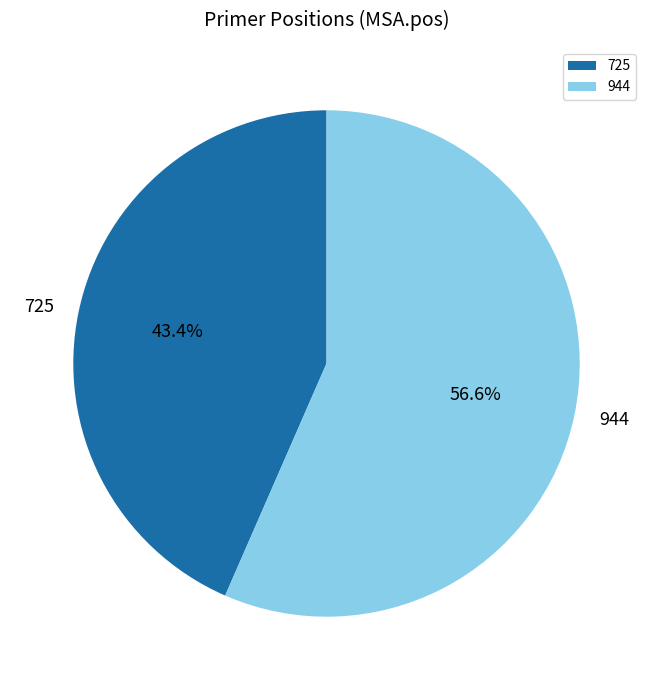

True or false: 944 accounts for 65% of the total.

False